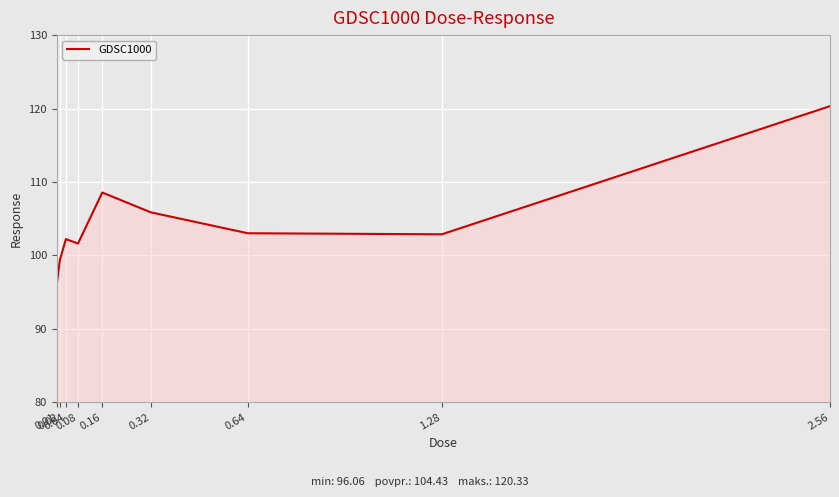

What position from the right is 0.32?

4